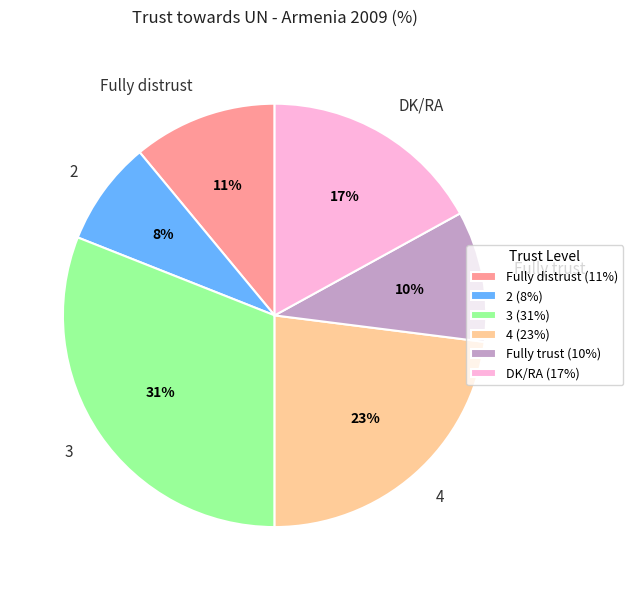

Approximately how many times larger is the value at 2 compared to Fully trust?

0.8